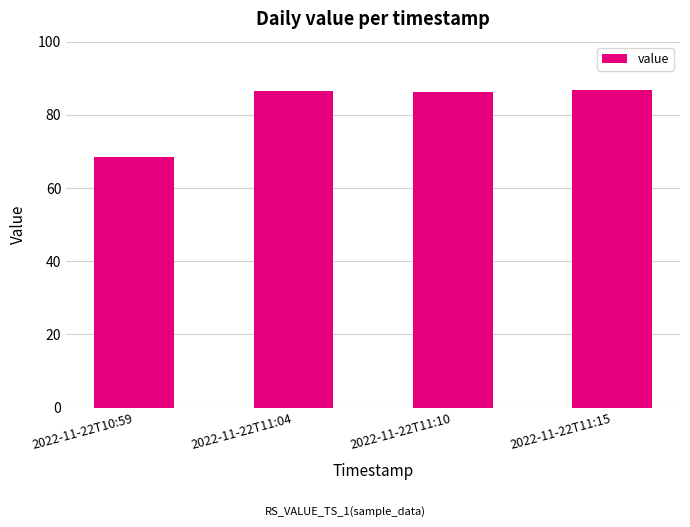

What is the sum of all values?

327.9